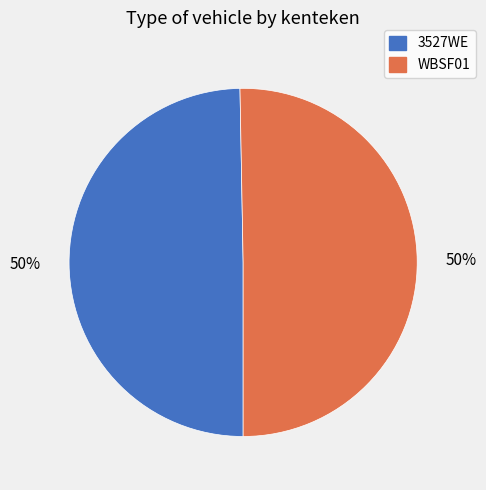

The WBSF01 slice represents 41% of the pie. True or false?

False